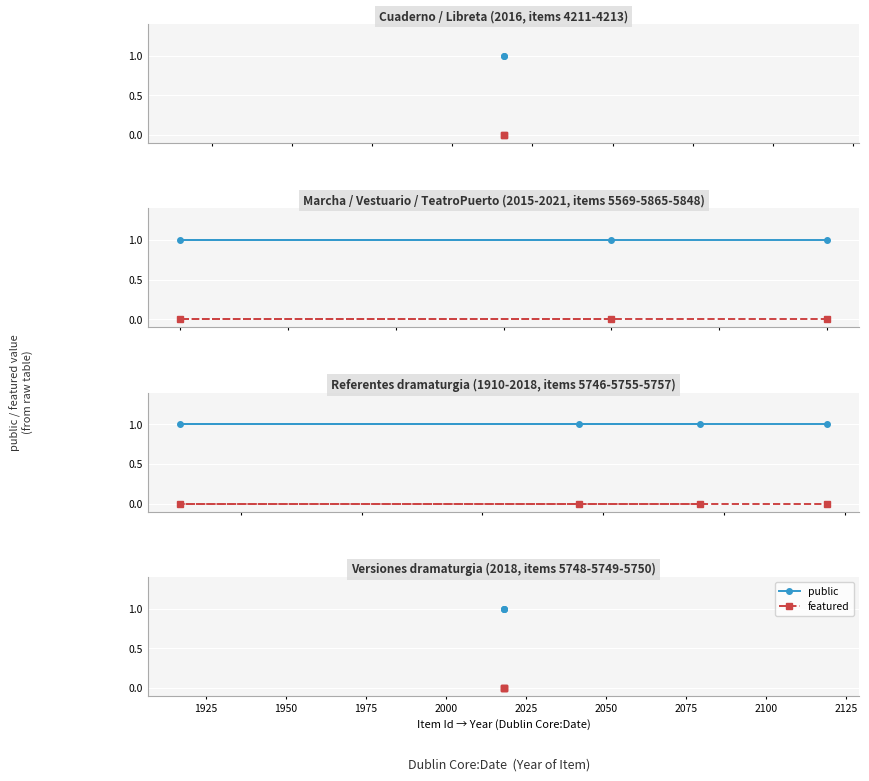

Which series has the largest range (max minus min)?

public